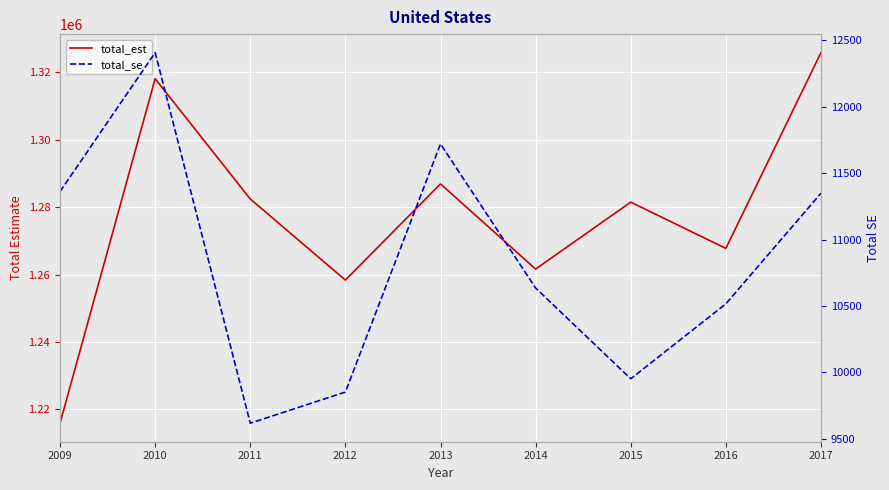

Which series has the widest spread of values?

total_est